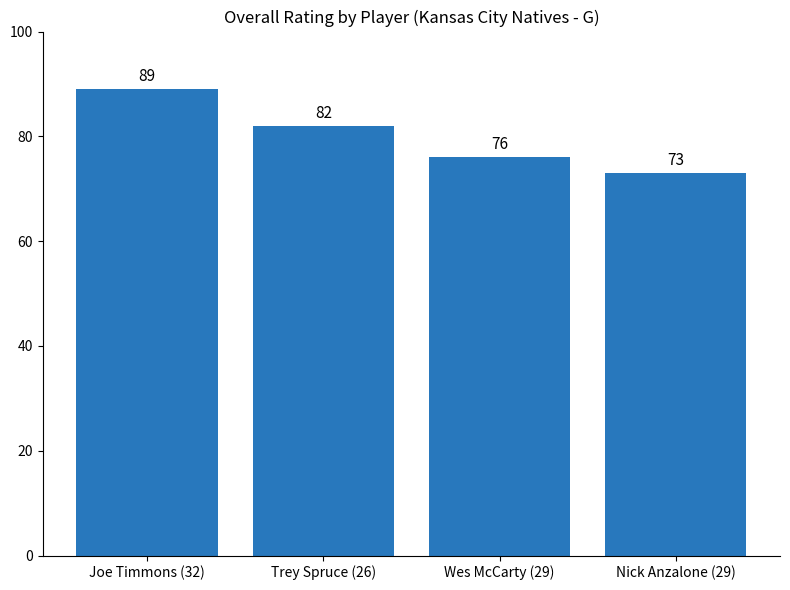

What is the ratio of the value at Wes McCarty (29) to the value at Trey Spruce (26)?

0.9